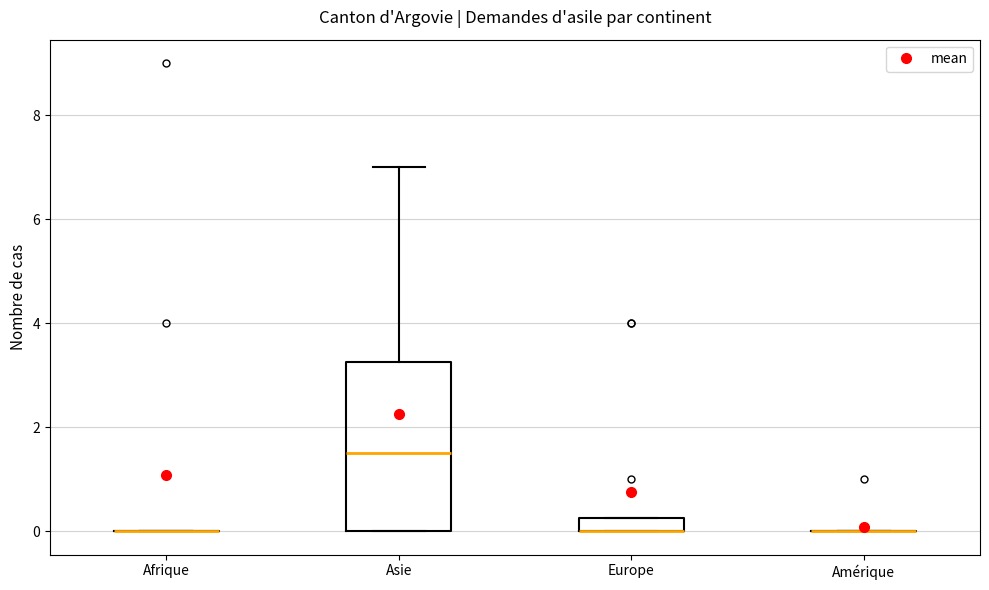

Where is the upper edge of the box for Europe on the y-axis? The values are not printed on the chart, so give them approximately, as read against the axis.

0.2